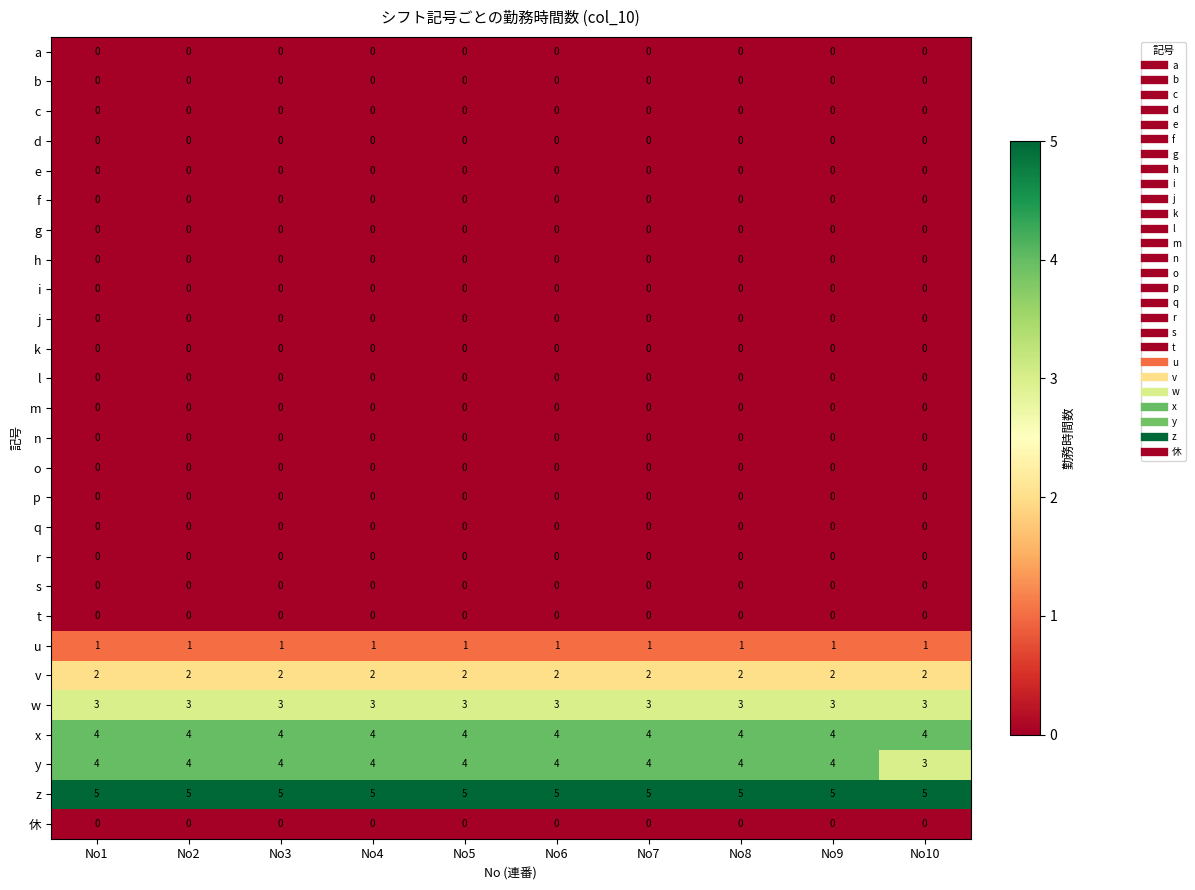

Which series has the largest total across all categories?

z